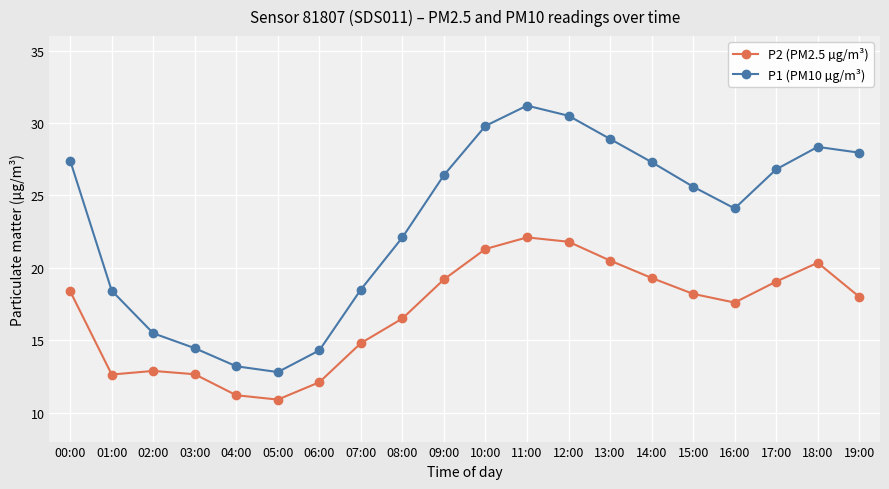

True or false: P2 (PM2.5 µg/m³) and P1 (PM10 µg/m³) cross at least once.

False